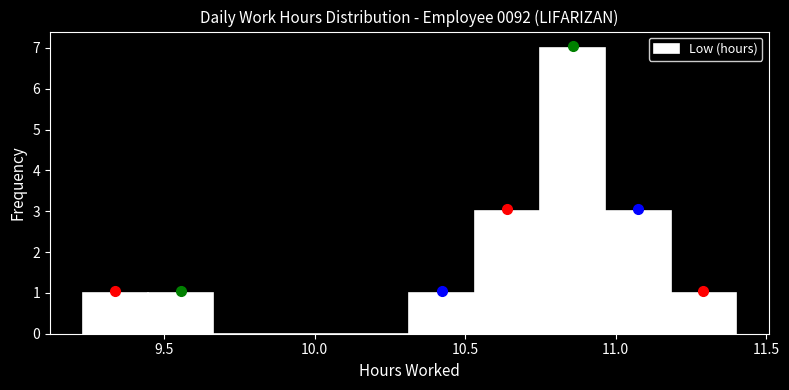

Over which range of the x-axis is the bar tallest?

10.75 to 10.95